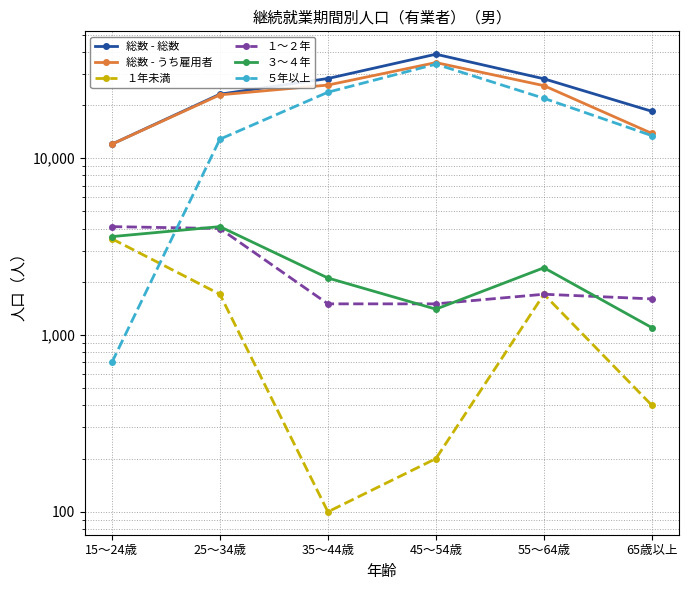

In 総数 - 総数, how many points are higher than both neighbors (excluding endpoints)?

1